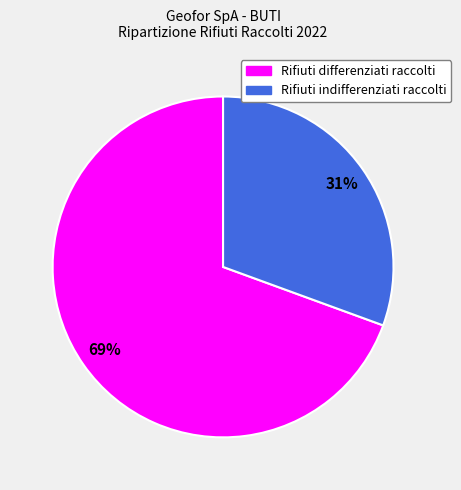

How many slices are in this pie chart?

2